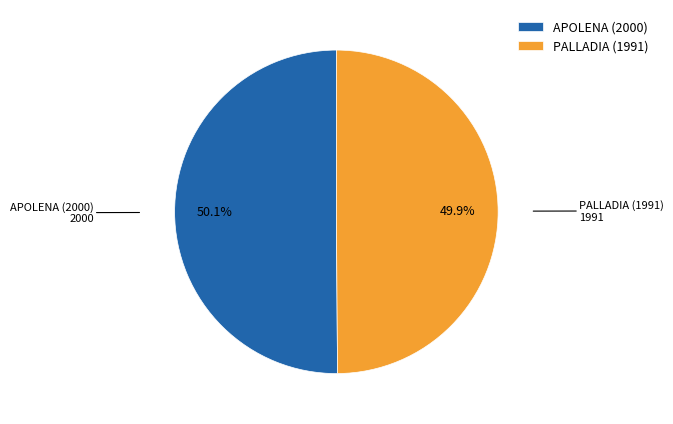

How many slices are in this pie chart?

2